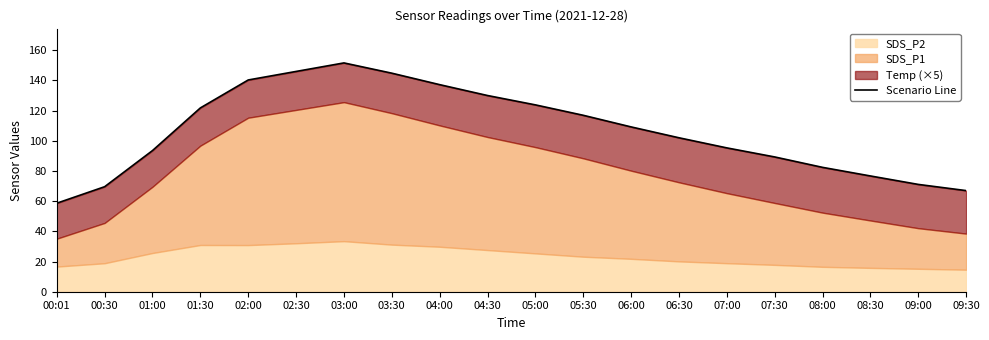

Is it true that the value at 06:30 is 54.0?

False